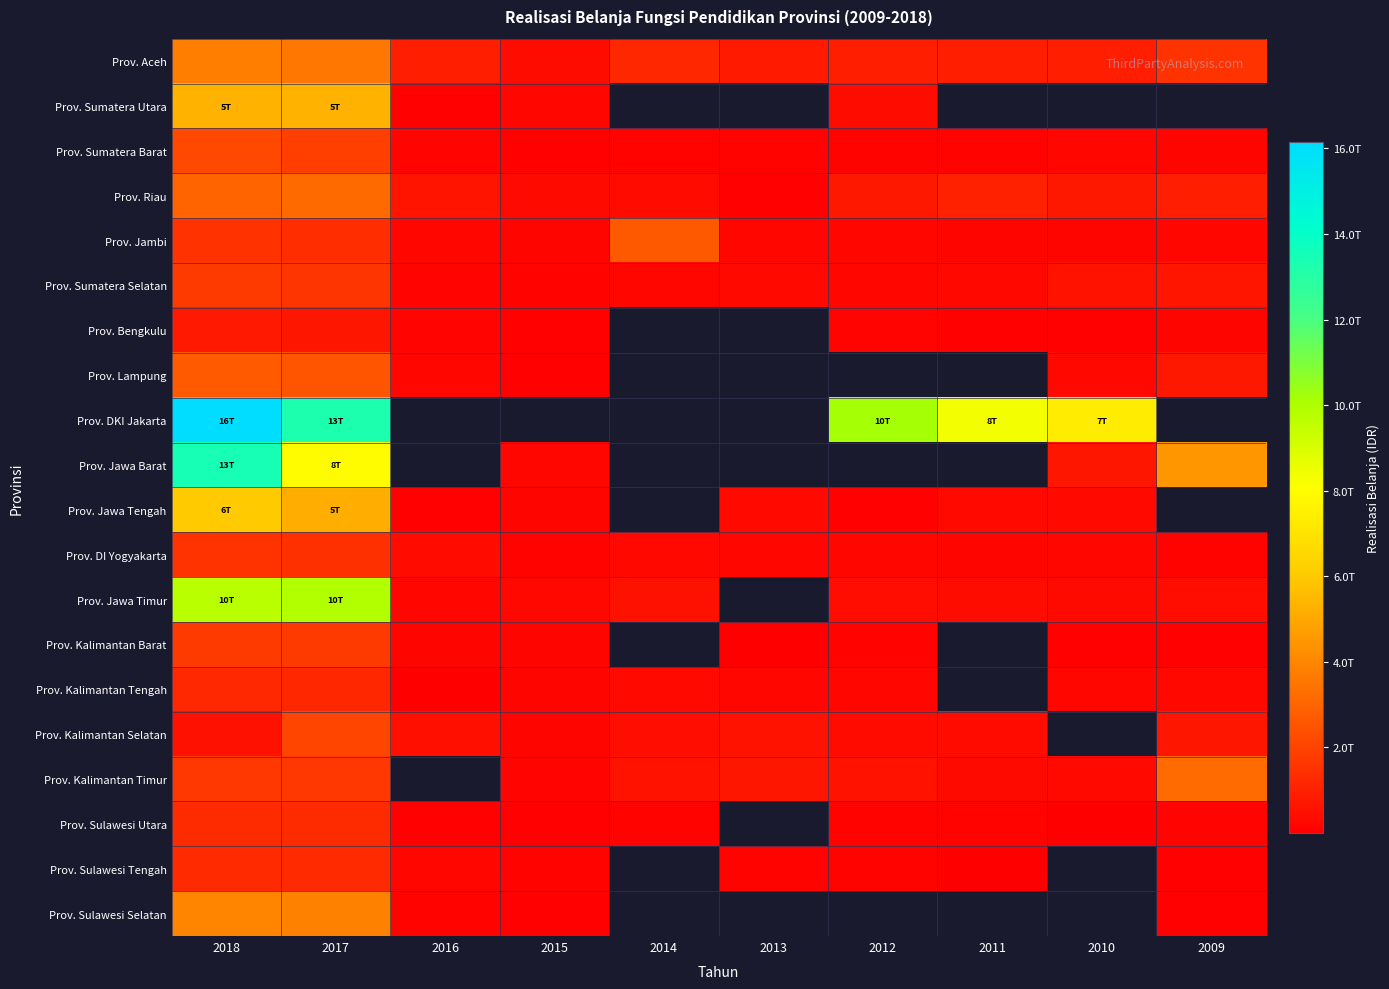

How many data points in Prov. Sulawesi Utara are less than 124094957695?

5